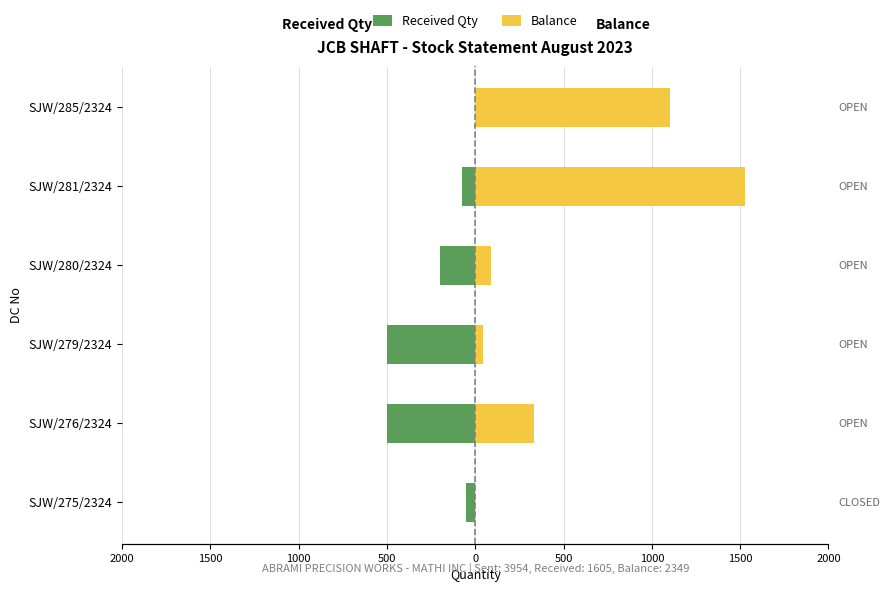

What is the total value across all series at SJW/280/2324?

-115